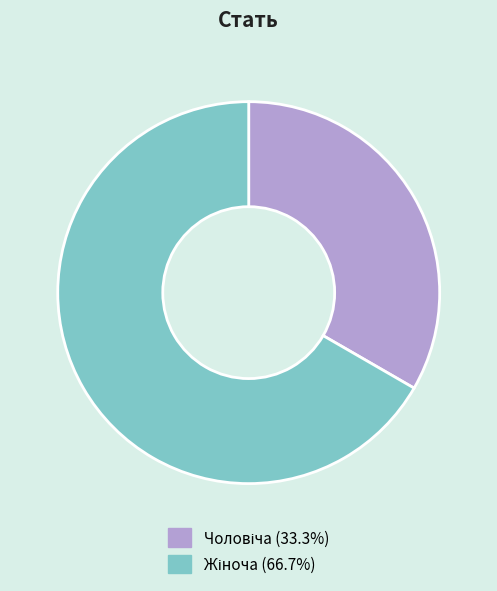

Is there any slice that represents more than half of the pie?

Yes